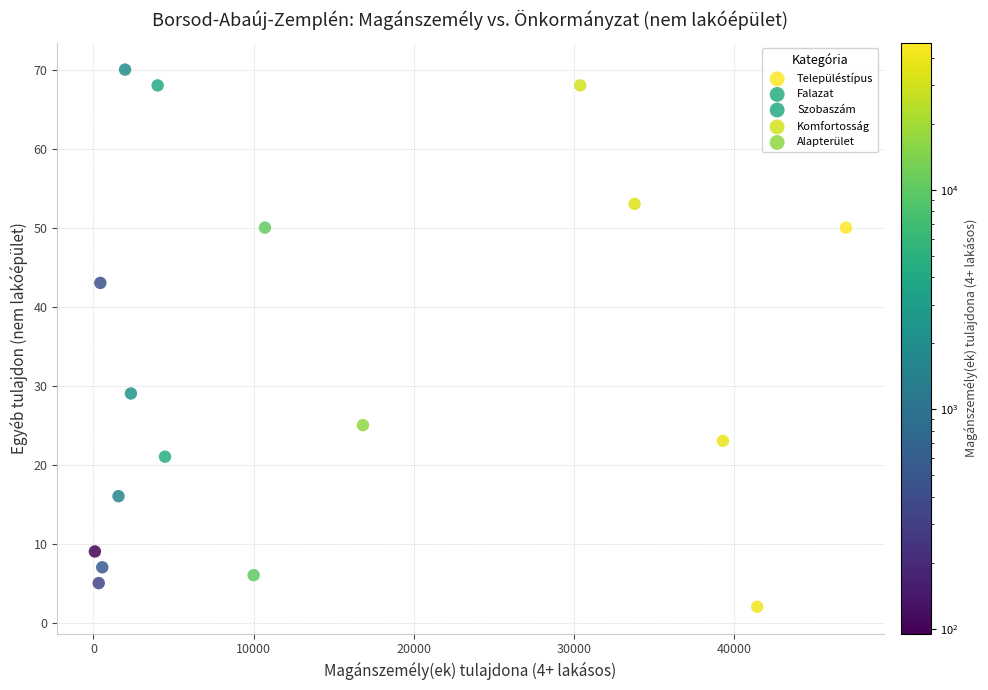

Which series contains the lowest Y value?

Szobaszám